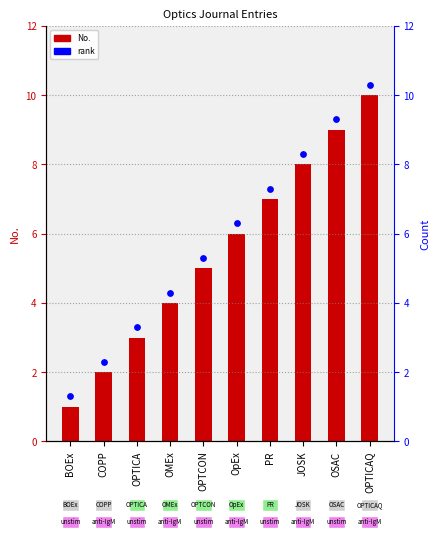

What are all the series names shown in the legend?

No., rank